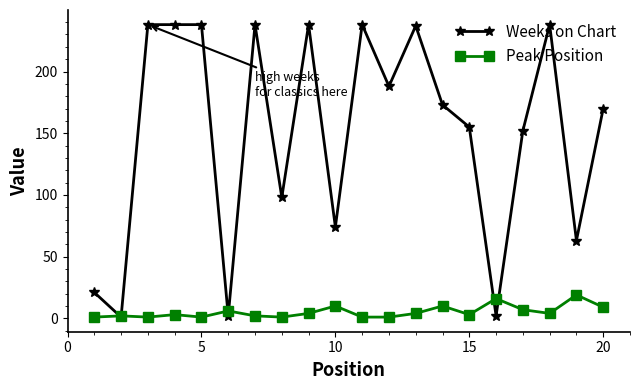

Which series has the widest spread of values?

Weeks on Chart